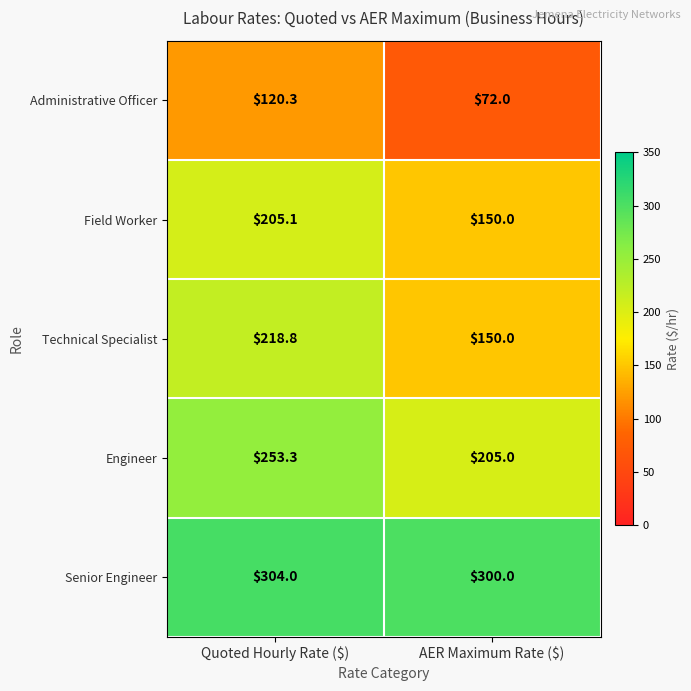

Reading left to right, list all the values displayed in this chart.

Administrative Officer: 120.3	72.0
Field Worker: 205.1	150.0
Technical Specialist: 218.8	150.0
Engineer: 253.3	205.0
Senior Engineer: 304.0	300.0